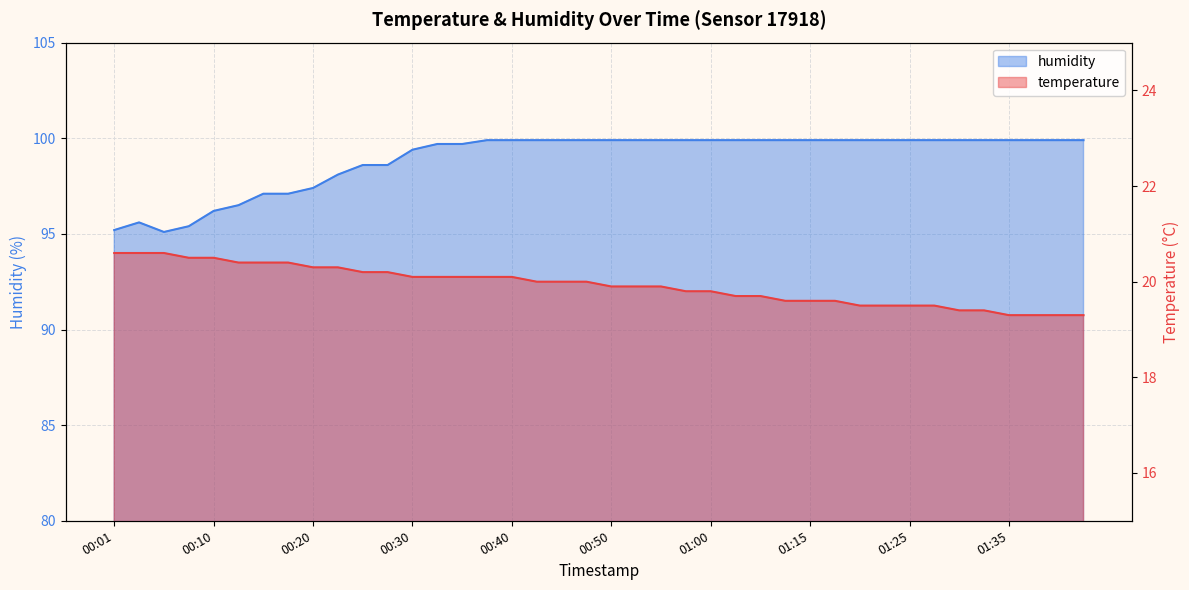

List the series in order of their peak value, highest first.

humidity, temperature